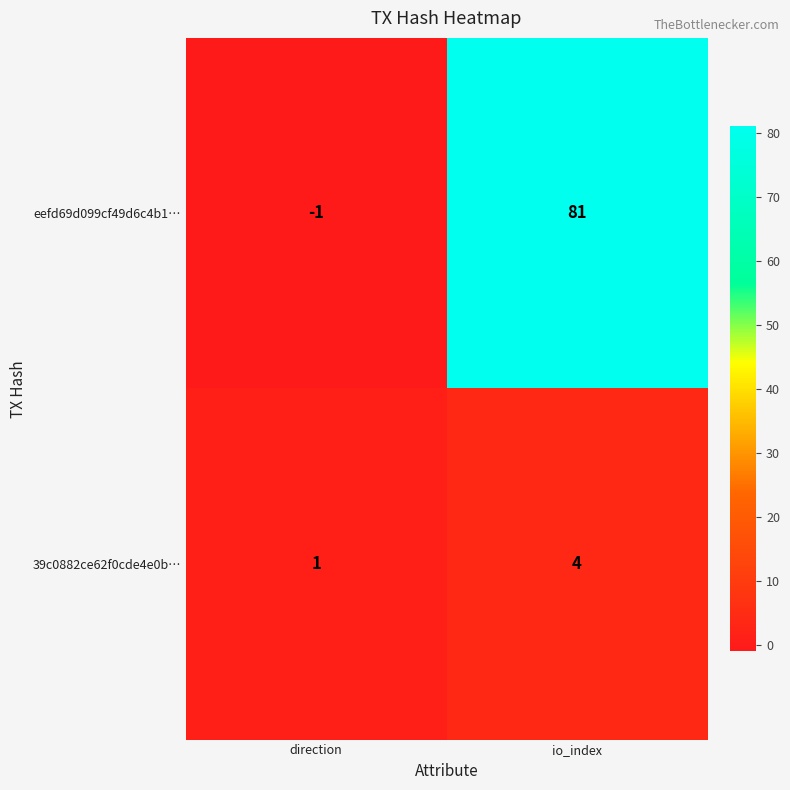

List the series in order of their overall mean, lowest first.

39c0882ce62f0cde4e0b…, eefd69d099cf49d6c4b1…